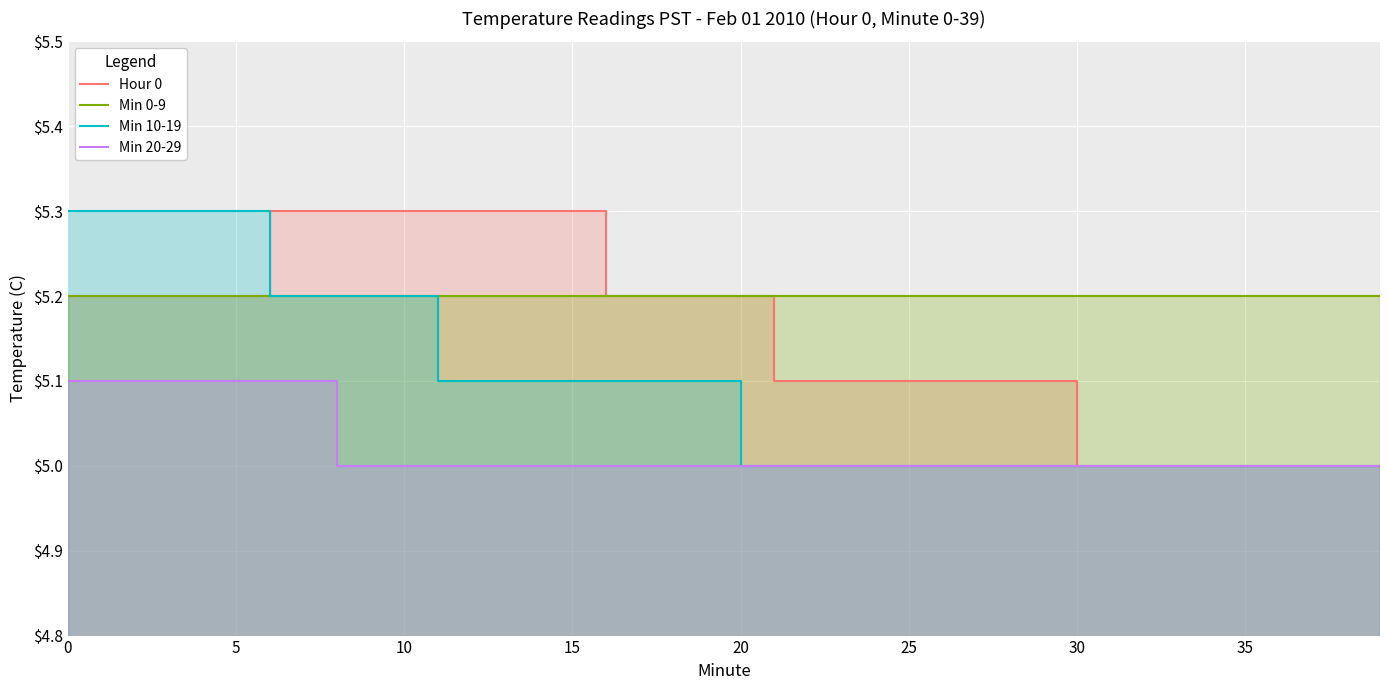

How many series are shown in this chart?

4